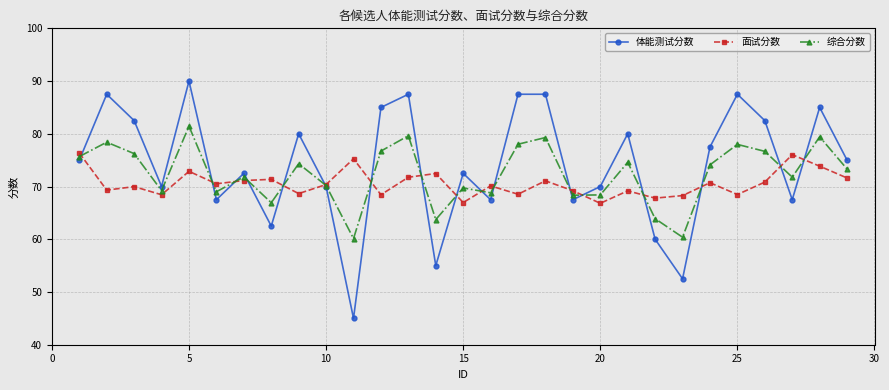

What is the maximum value shown in the chart?

90.0